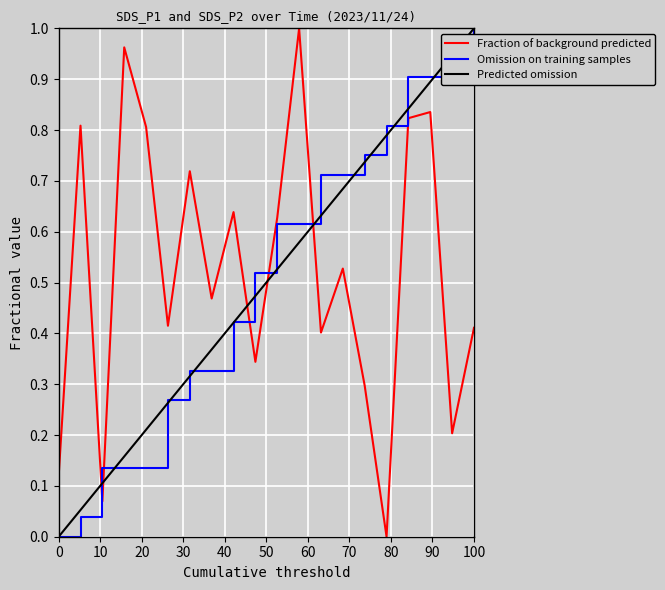

What is the sum of all Omission on training samples values?

10.2